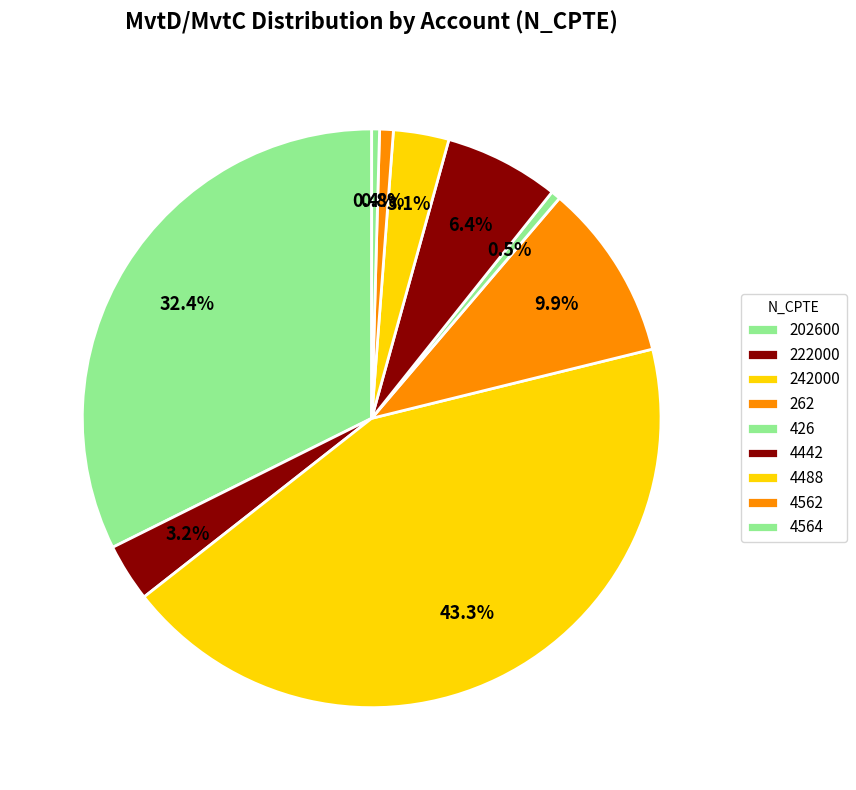

How many slices are in this pie chart?

9